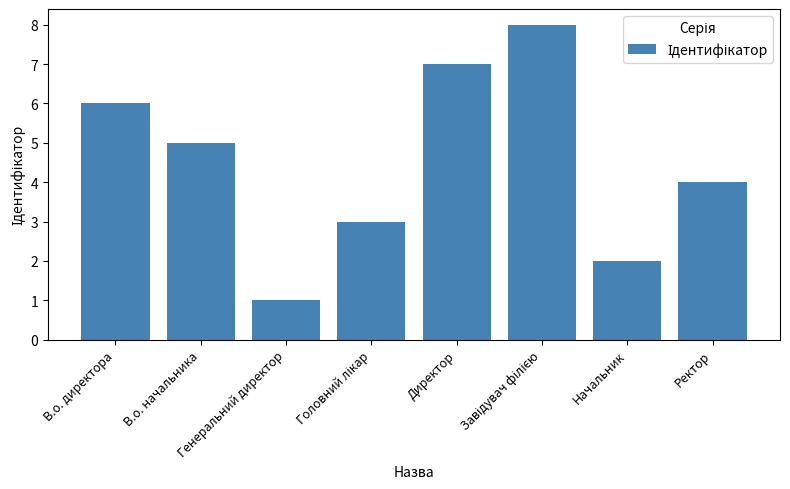

What is the sum of all values?

36